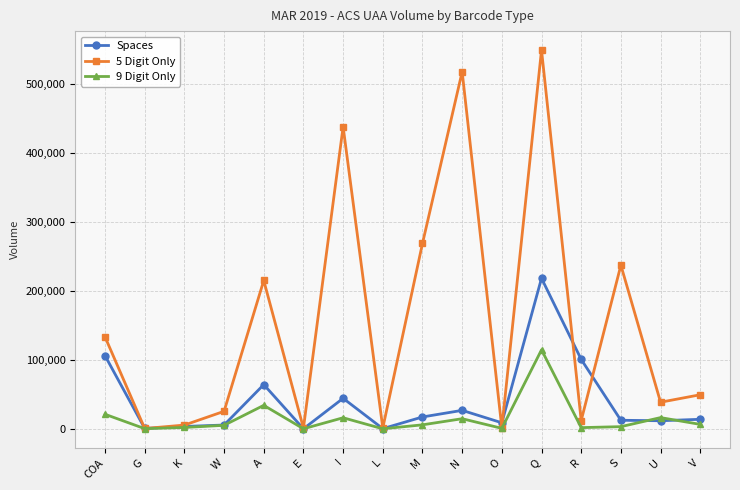

What is the label of the 4th point from the left?

W